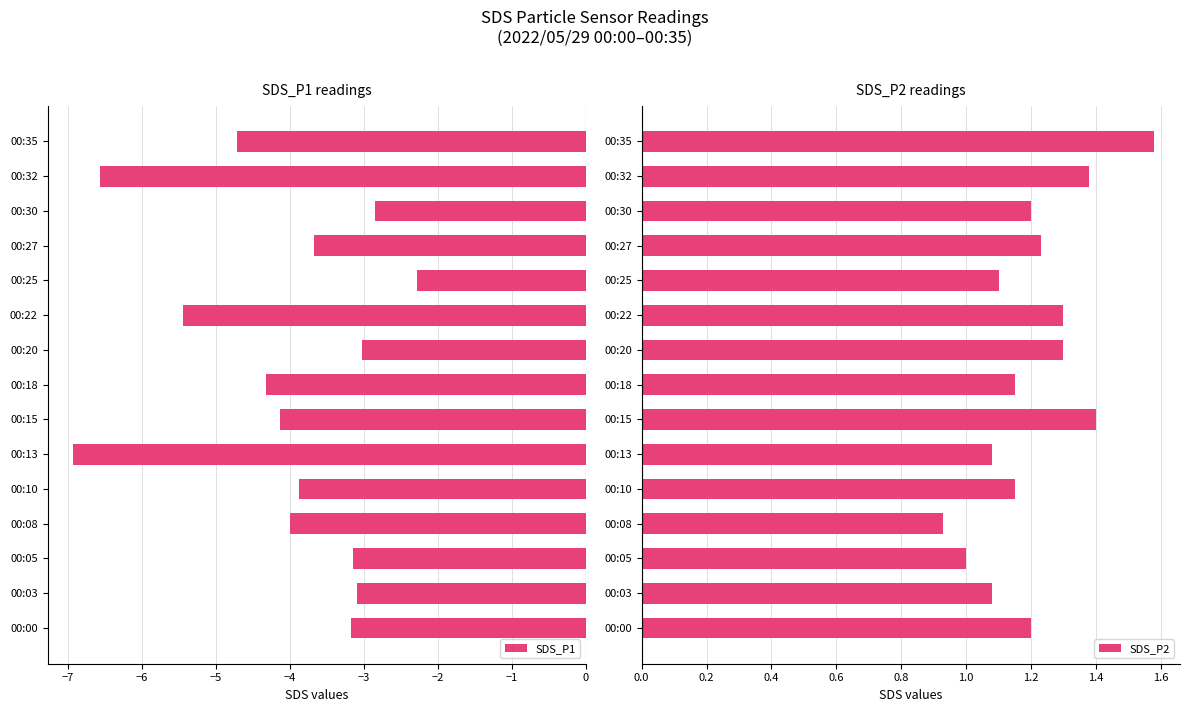

List the series in order of their overall mean, highest first.

SDS_P2, SDS_P1